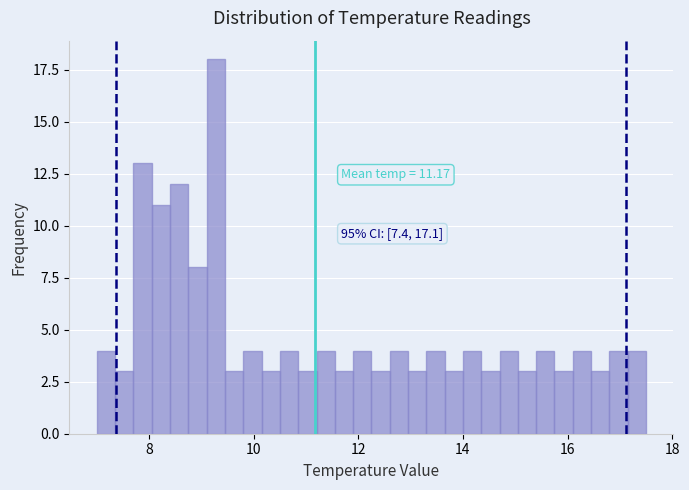

Read against the x-axis, roughly where is the centre of the tallest bar?

9.2